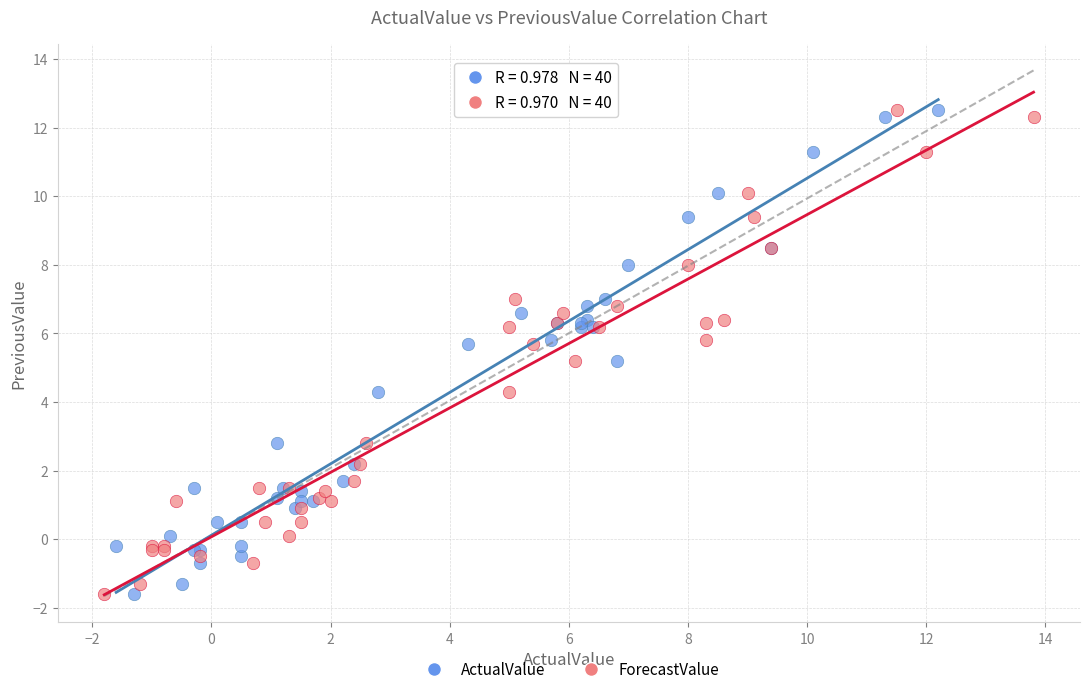

What are all the series names shown in the legend?

ActualValue, ForecastValue